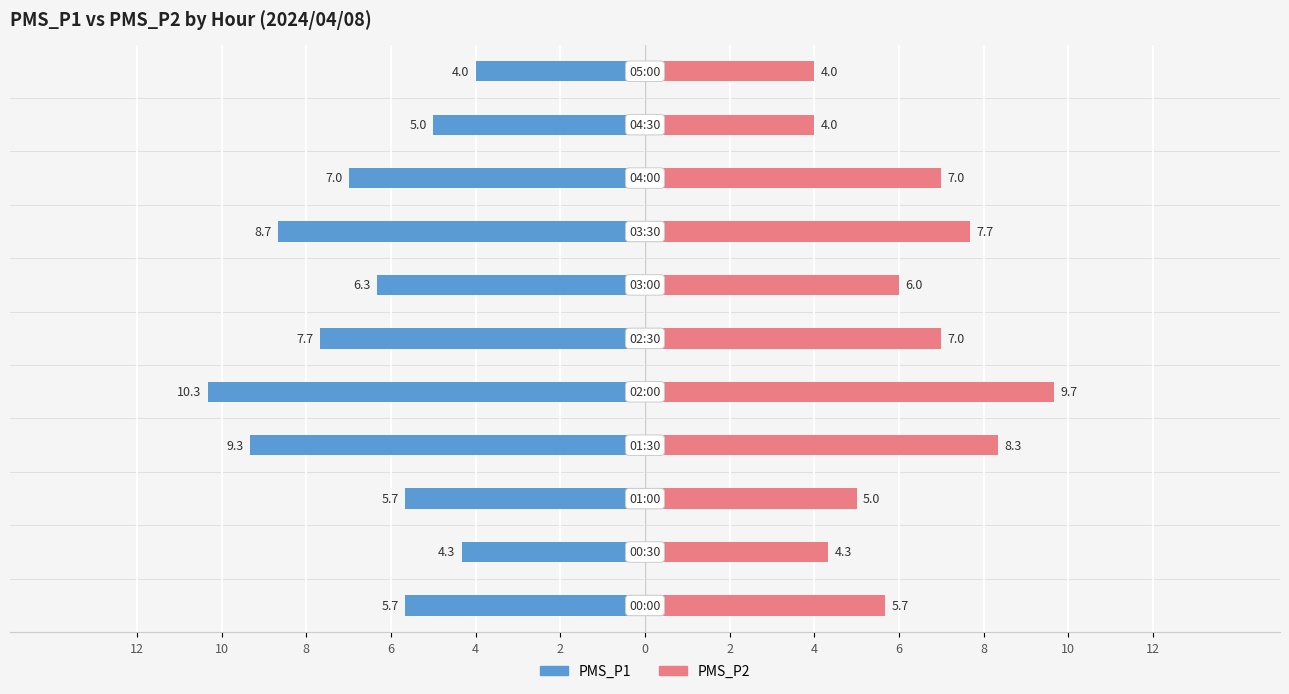

How many groups of bars are there?

11